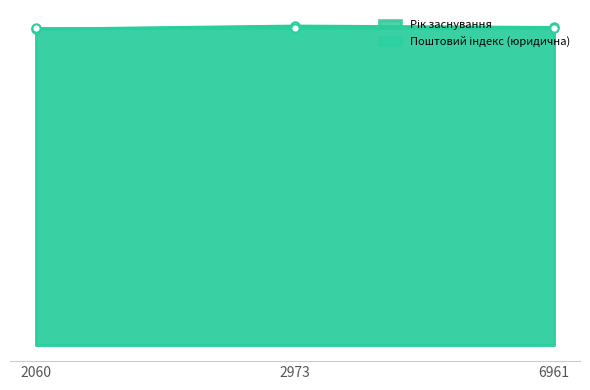

How many lines are shown in the chart?

1